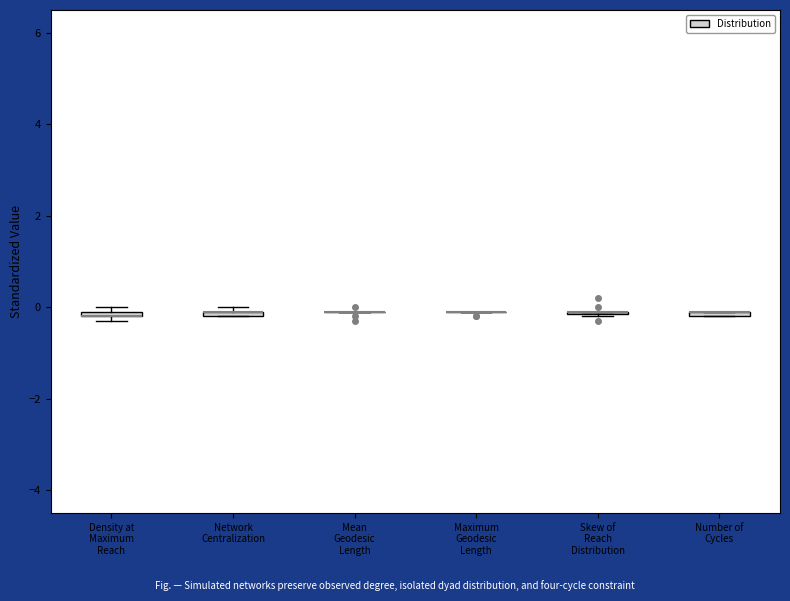

Where is the upper edge of the box for Network Centralization on the y-axis? The values are not printed on the chart, so give them approximately, as read against the axis.

0.0